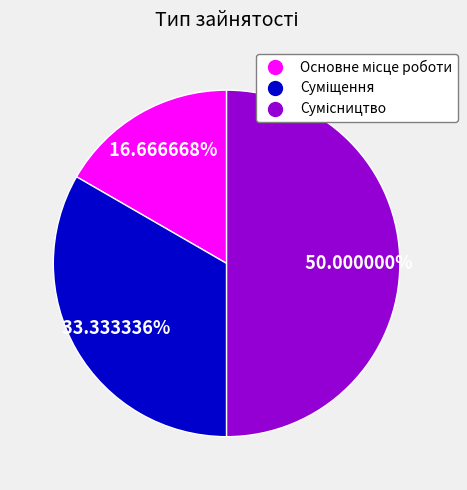

Is it true that Основне місце роботи is 7% of the pie?

False